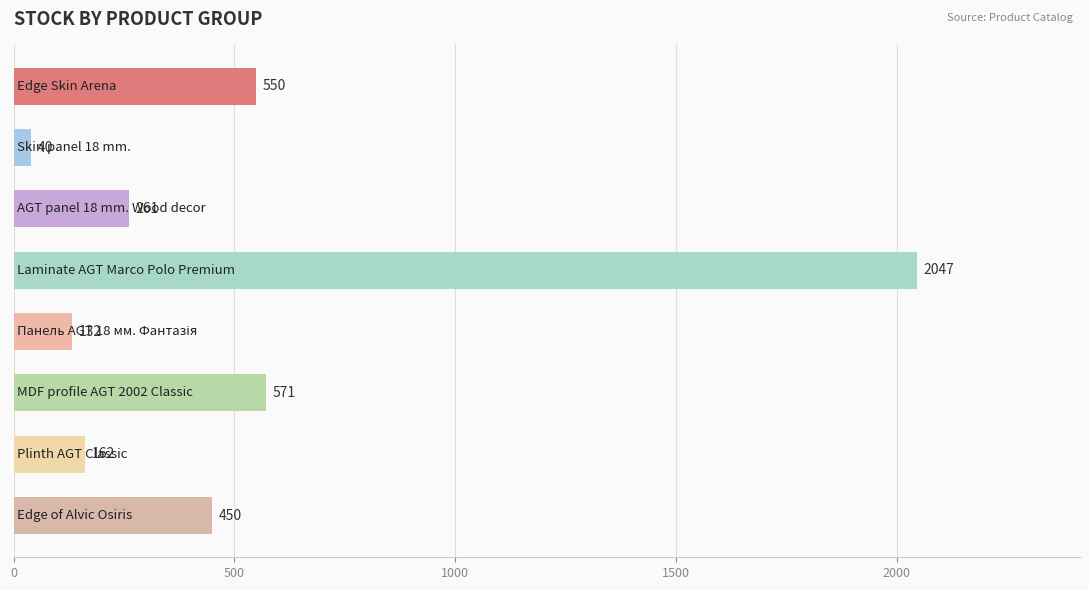

Reading bottom to top, transcribe all the data shown in this chart.

450	162	571	132	2047	261	40	550